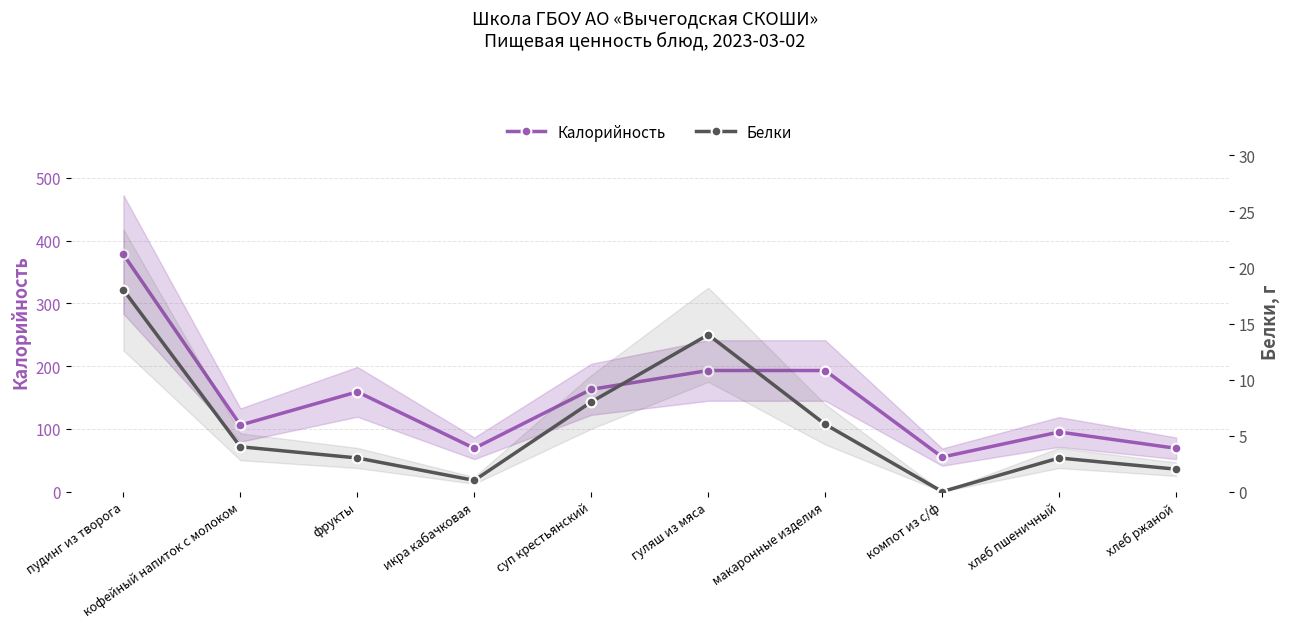

The value of Белки at икра кабачковая is 1. True or false?

True